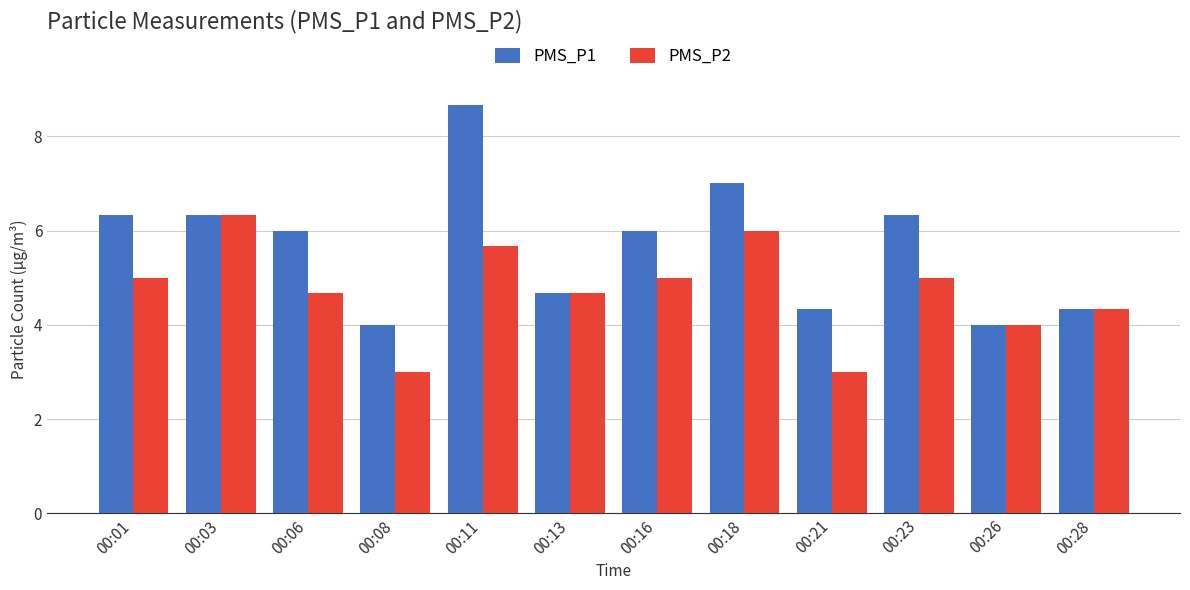

What is the lowest value of the PMS_P2 series?

3.0